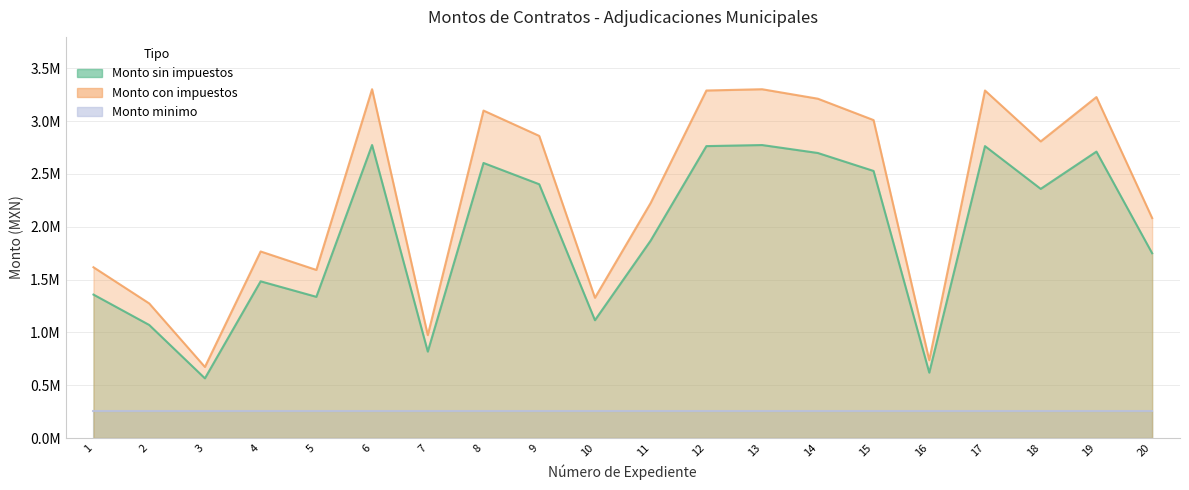

The value of Monto con impuestos at 20 is 2082477.8. True or false?

True